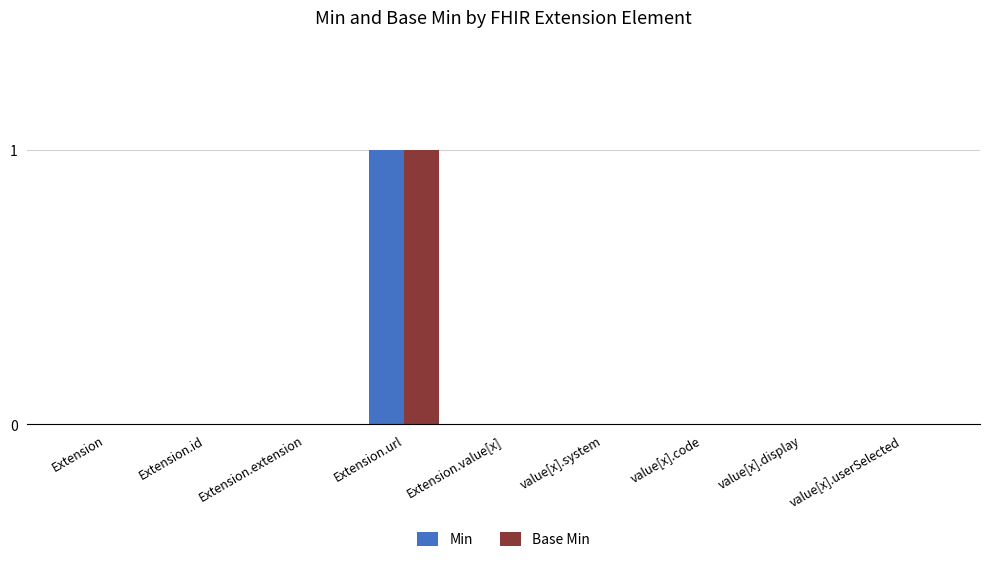

The value of Min at Extension is 0. True or false?

True